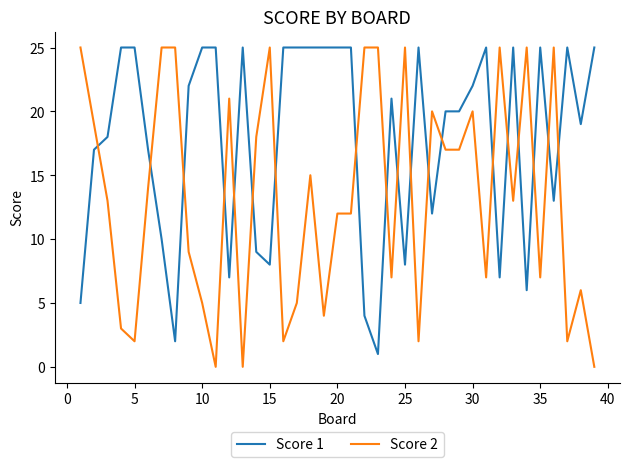

Rank the series by their average value, from highest to lowest.

Score 1, Score 2